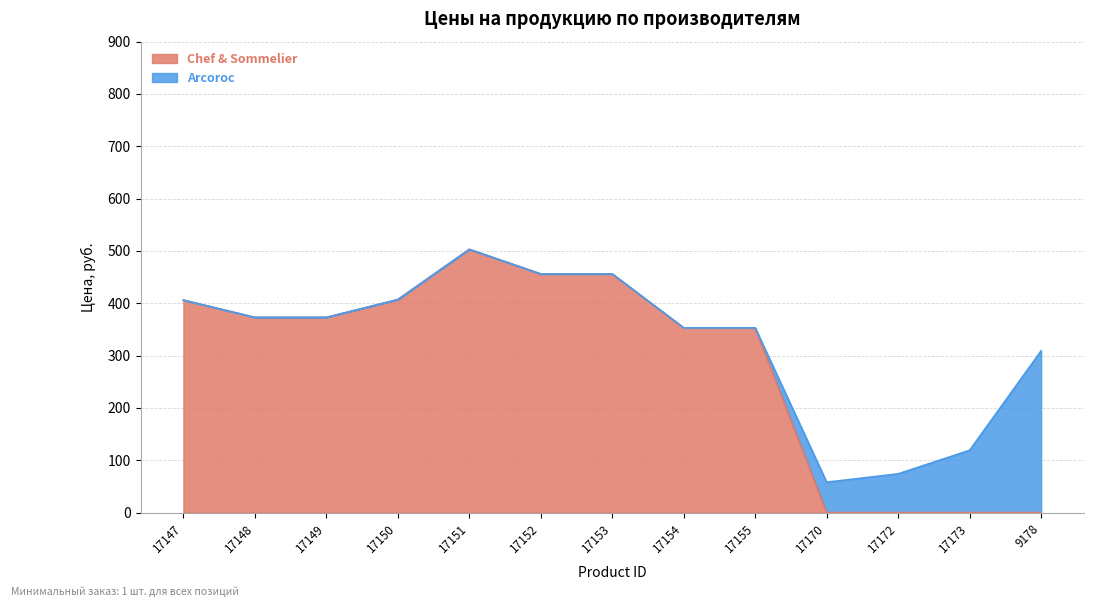

How many points are higher than both their immediate neighbors (excluding endpoints)?

1